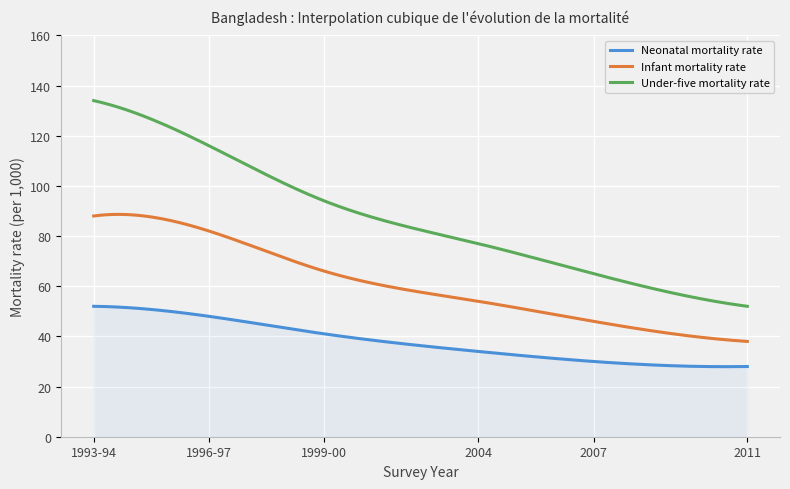

What is the difference between the Infant mortality rate values at 1996-97 and 2011?

44